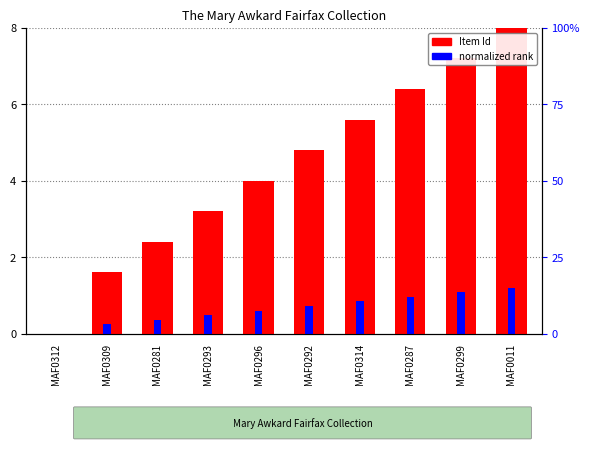

Where is the data nearest to the value 4?

MAF0296